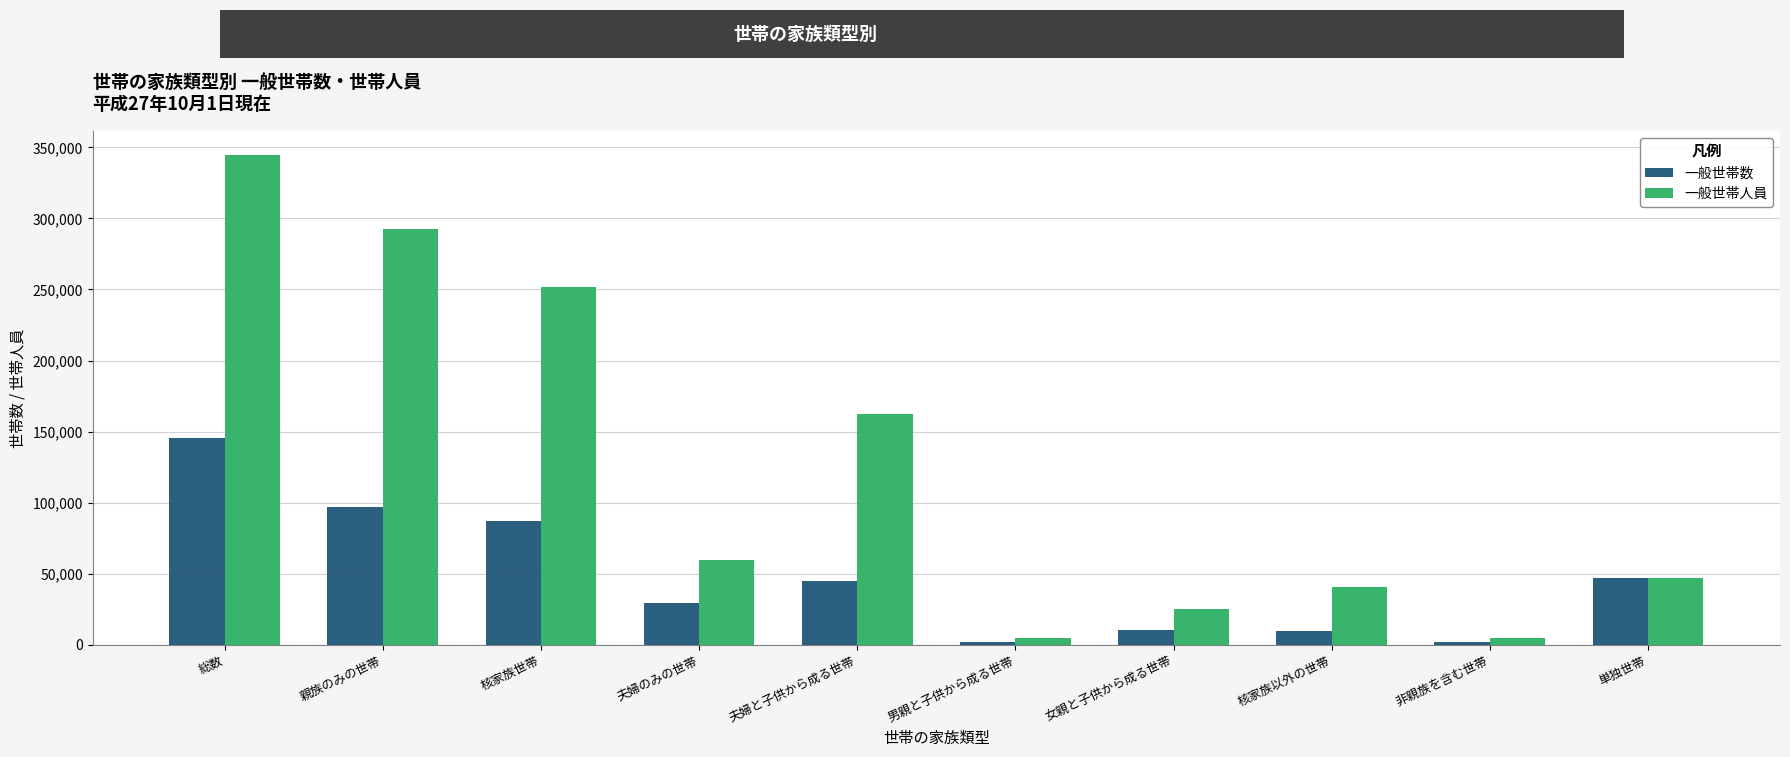

What is the lowest value of the 一般世帯人員 series?

4481